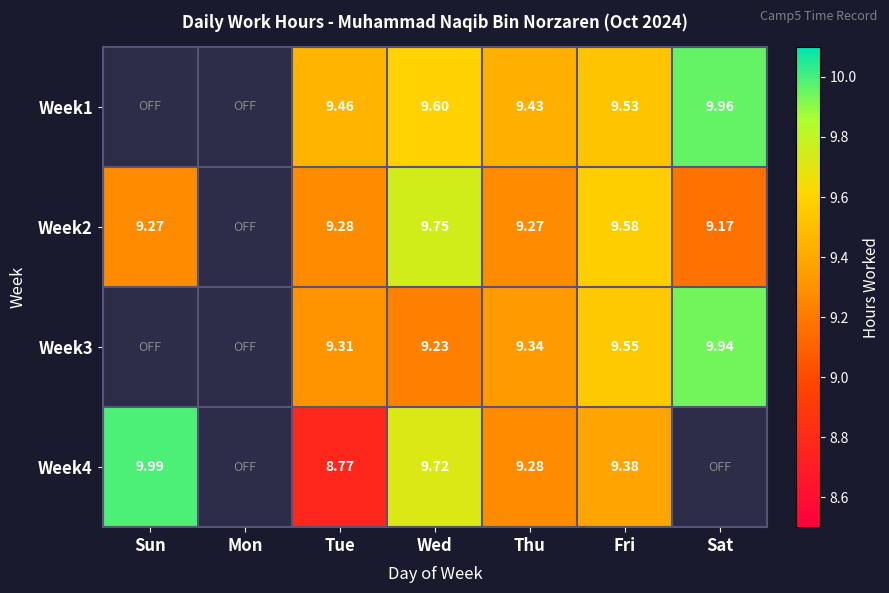

How many values in Week4 are above zero?

5